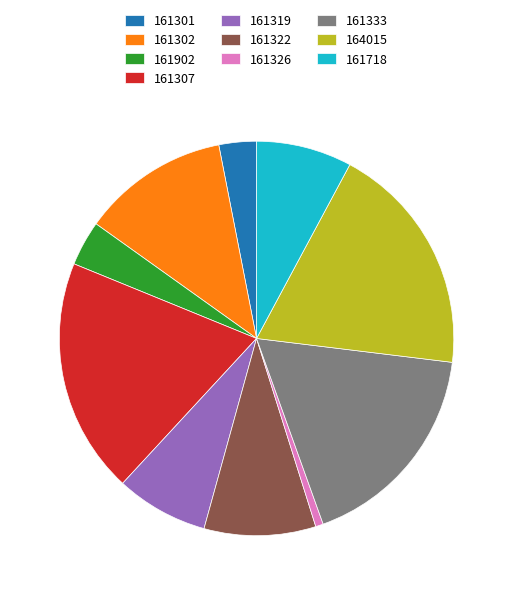

Do 161902 and 161302 together represent more than half of the pie?

No